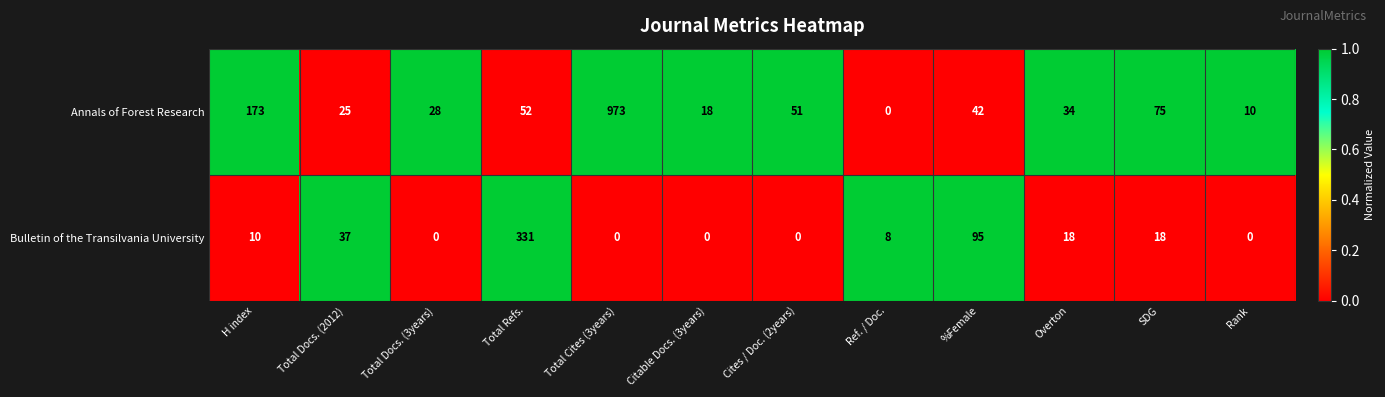

Is it true that Annals of Forest Research equals 973 at Total Cites (3years)?

True